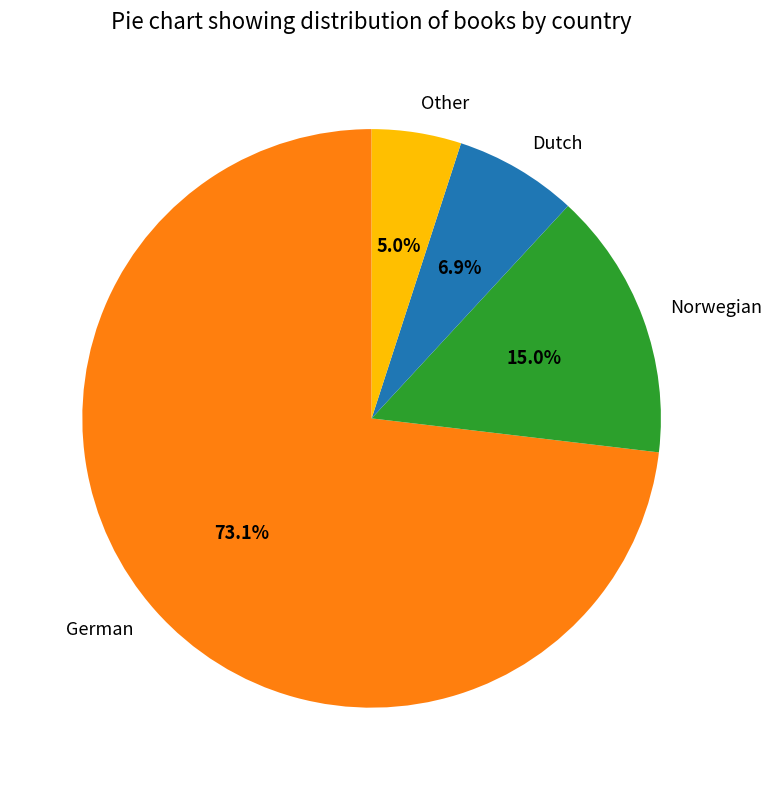

What is the ratio of the value at German to the value at Norwegian?

4.9